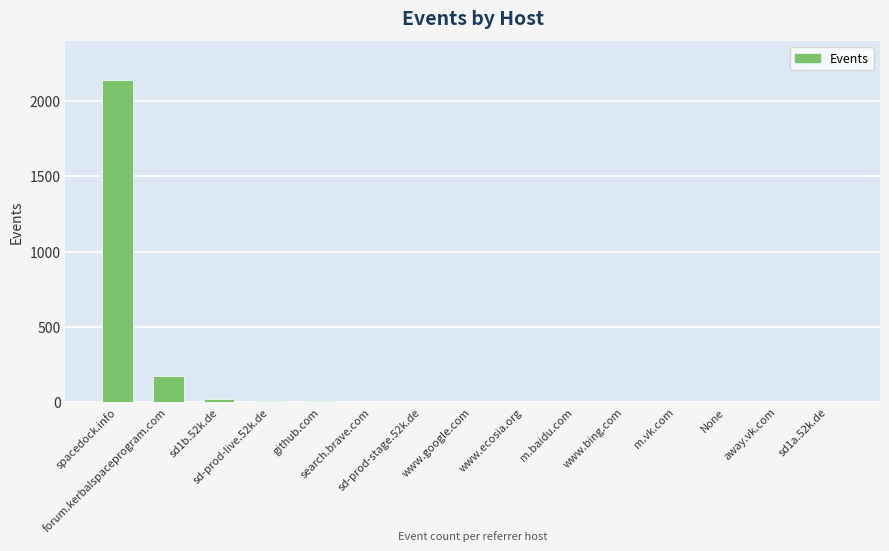

What is the greatest value displayed?

2144